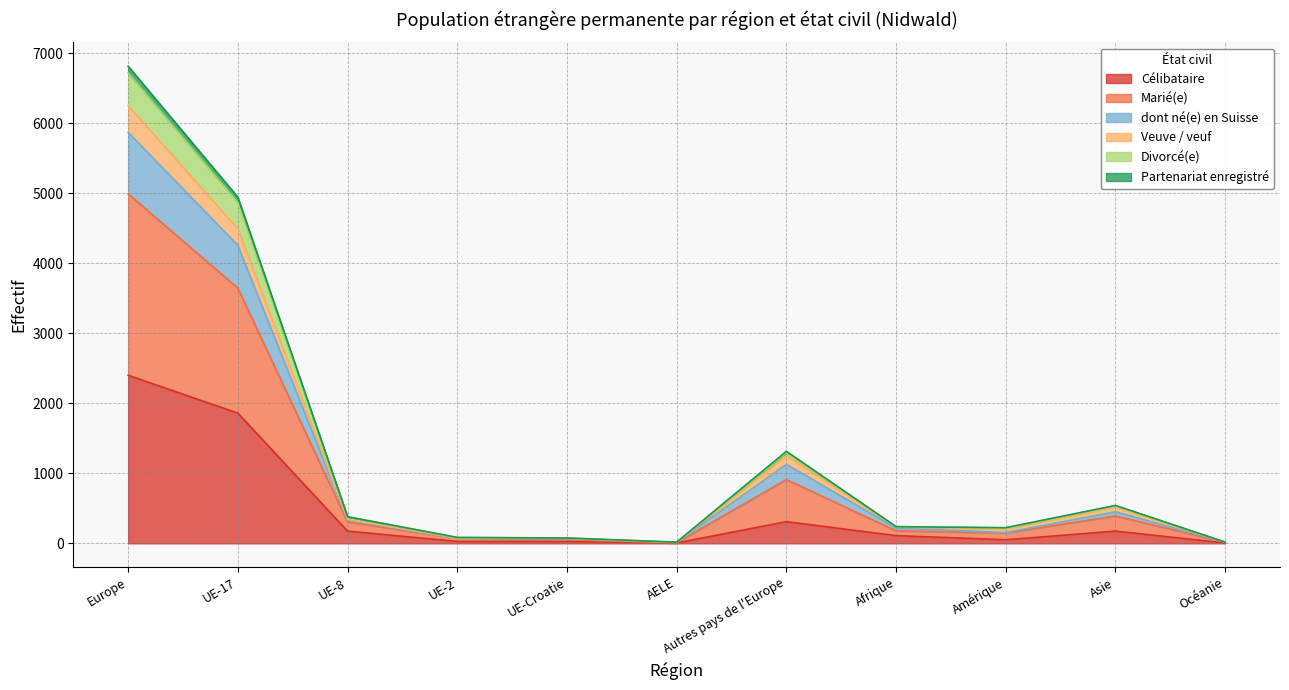

Is the value of dont né(e) en Suisse at Afrique greater than the value of Marié(e) at AELE?

Yes